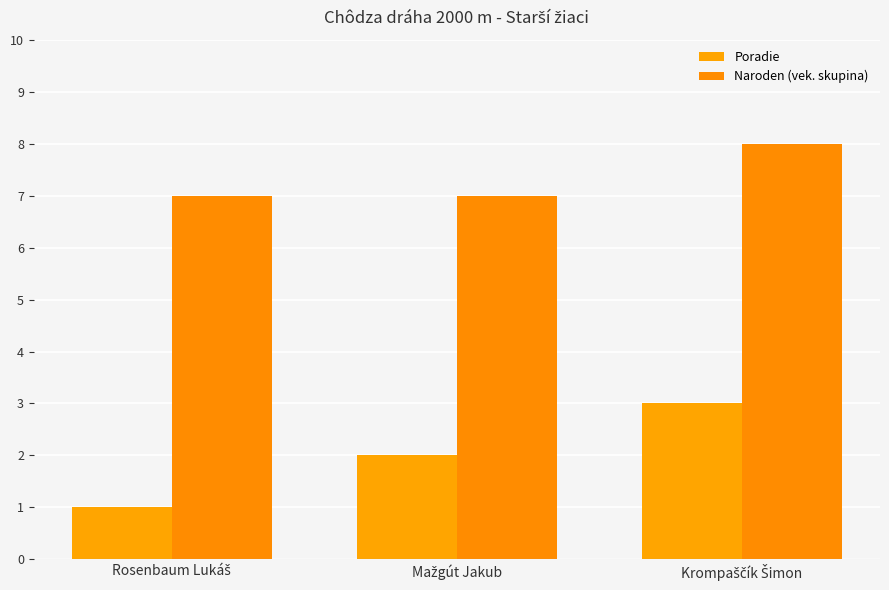

Reading left to right, list all the values displayed in this chart.

Poradie: Rosenbaum Lukáš=1	Mažgút Jakub=2	Krompaščík Šimon=3
Naroden (vek. skupina): Rosenbaum Lukáš=7	Mažgút Jakub=7	Krompaščík Šimon=8